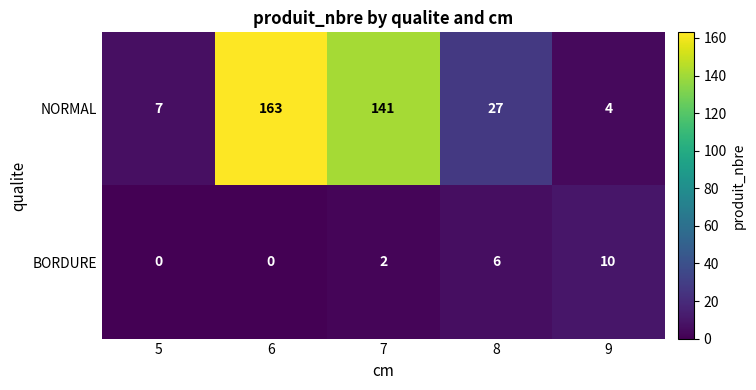

Between 7 and 8, which series saw the biggest shift?

NORMAL